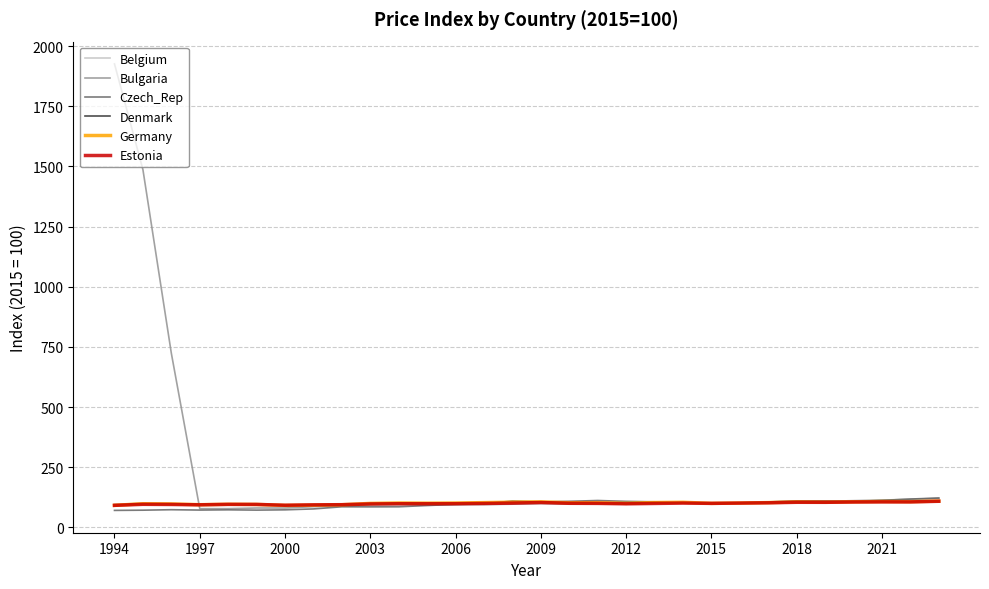

Which series has the widest spread of values?

Bulgaria